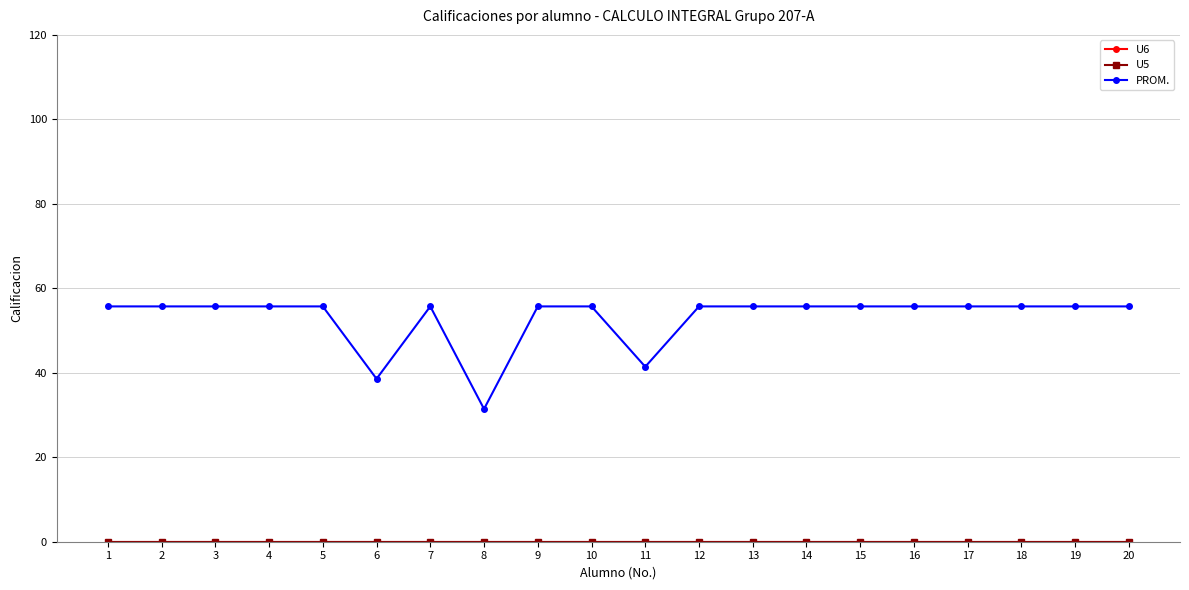

Does the chart display data point markers on the line(s)?

Yes